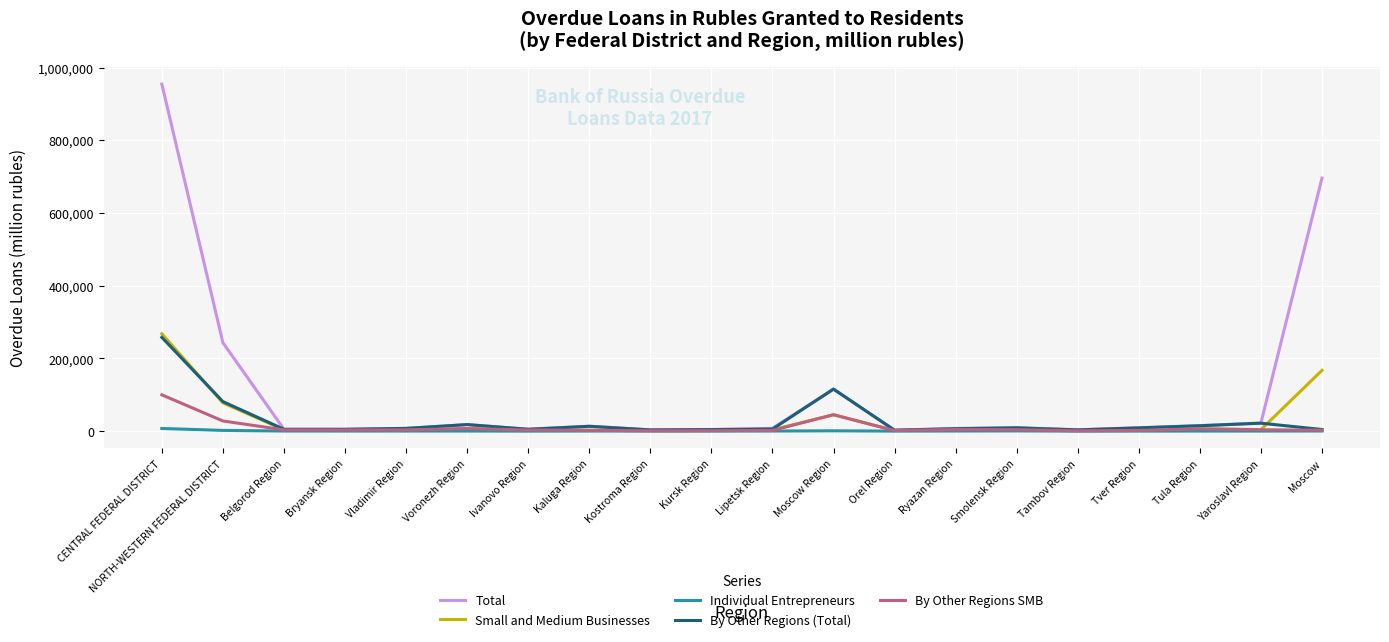

Between CENTRAL FEDERAL DISTRICT and Vladimir Region, which series saw the biggest shift?

Total